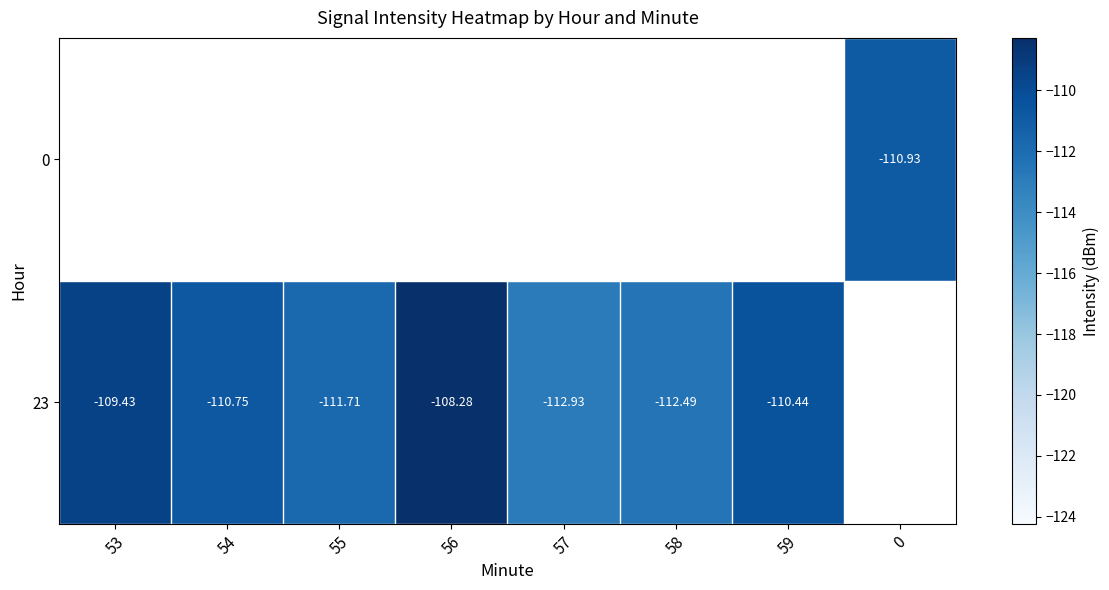

Is the value of 0 at 0 greater than the value of 23 at 57?

Yes